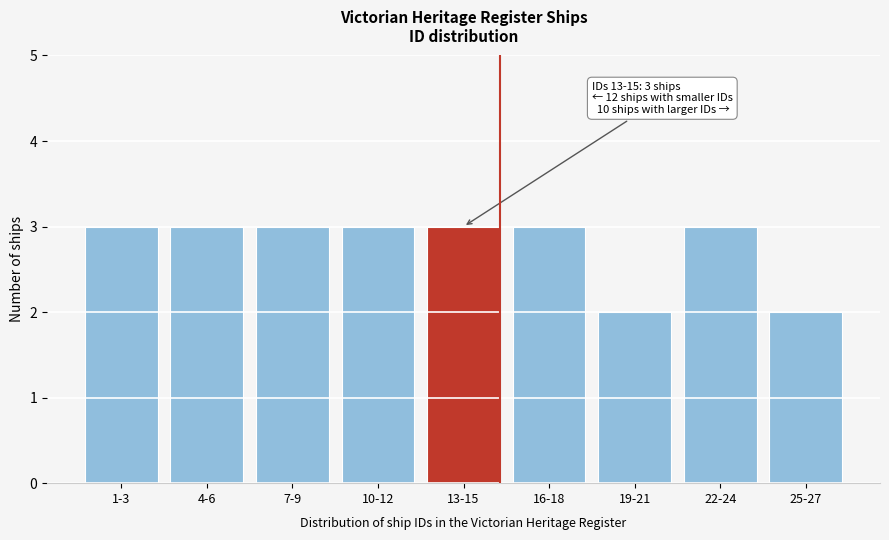

Reading right to left, list all the values displayed in this chart.

25-27=2	22-24=3	19-21=2	16-18=3	13-15=3	10-12=3	7-9=3	4-6=3	1-3=3